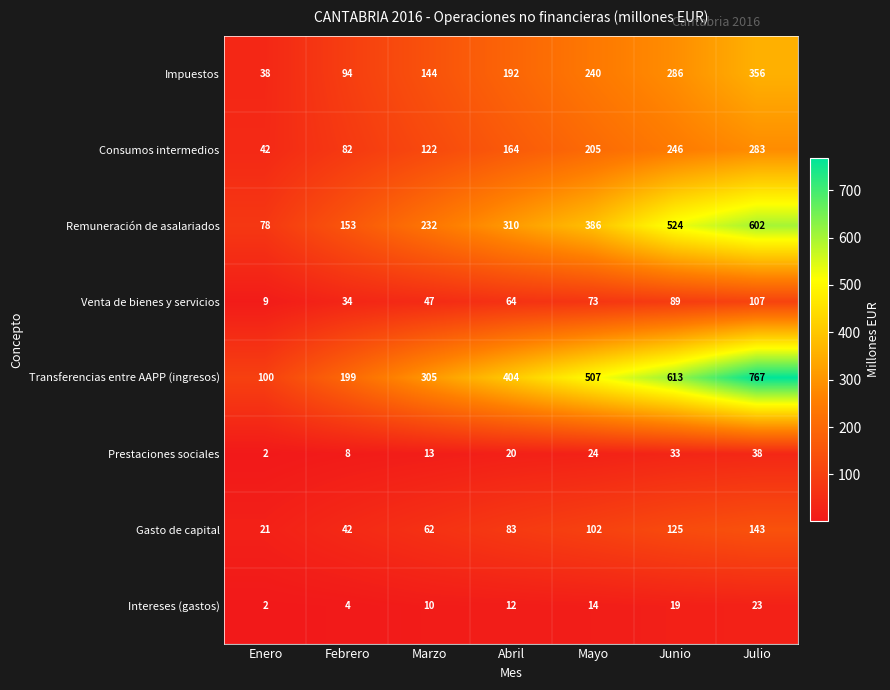

True or false: Impuestos has a value of 215 at Julio.

False